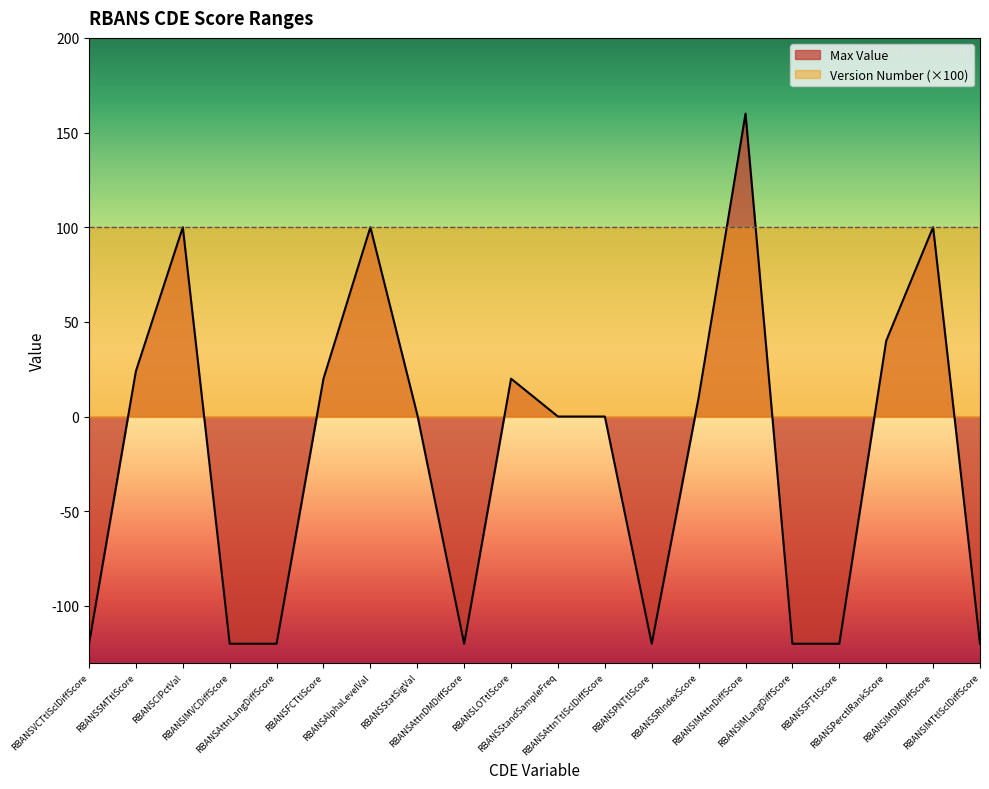

What is the approximate value at RBANSIMVCDiffScore?

-120